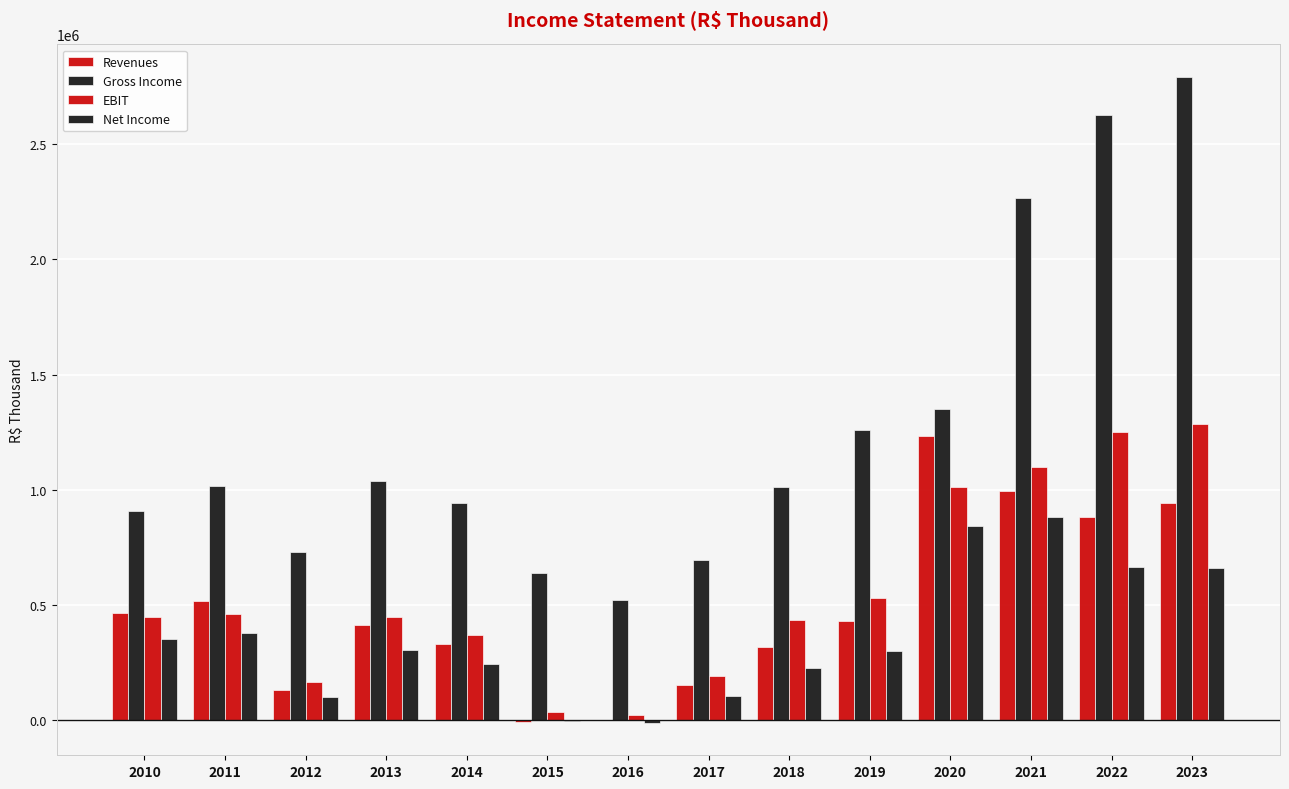

What is the difference between the highest and lowest values at 2017?

592268